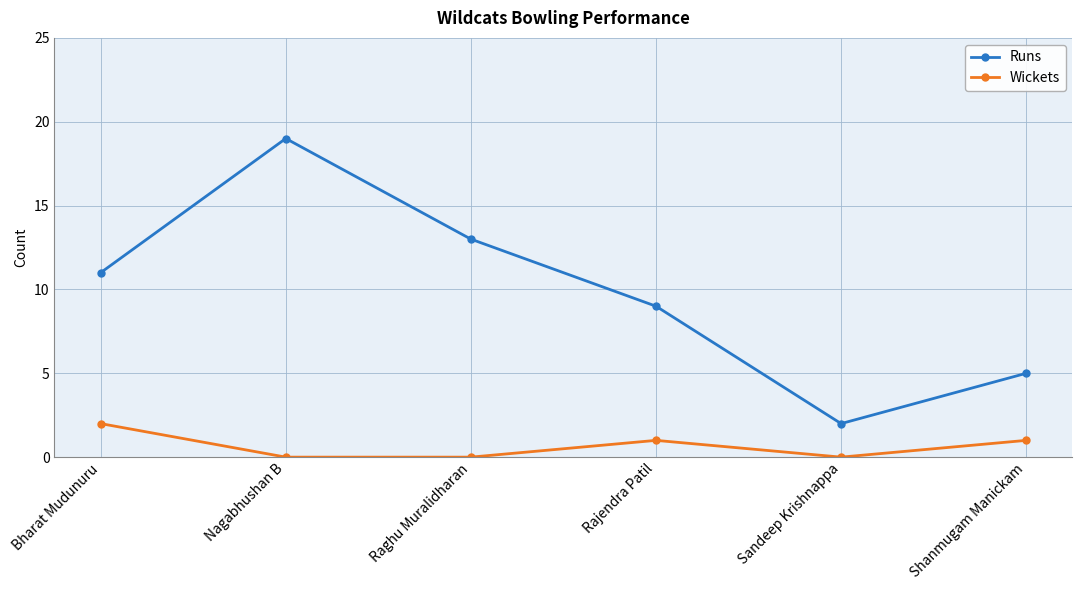

Reading left to right, what are all the values shown in this chart?

Runs: 11	19	13	9	2	5
Wickets: 2	0	0	1	0	1